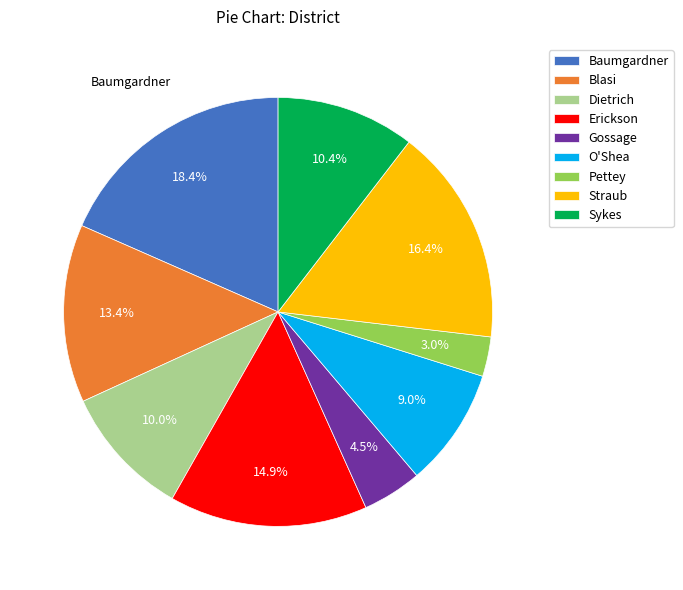

To the nearest percent, what percentage of the pie is Blasi?

13%